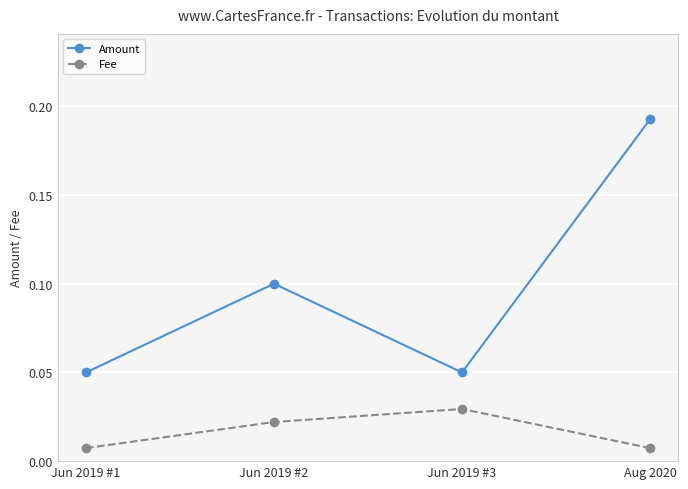

The value of Amount at Jun 2019 #2 is 0.1. True or false?

True